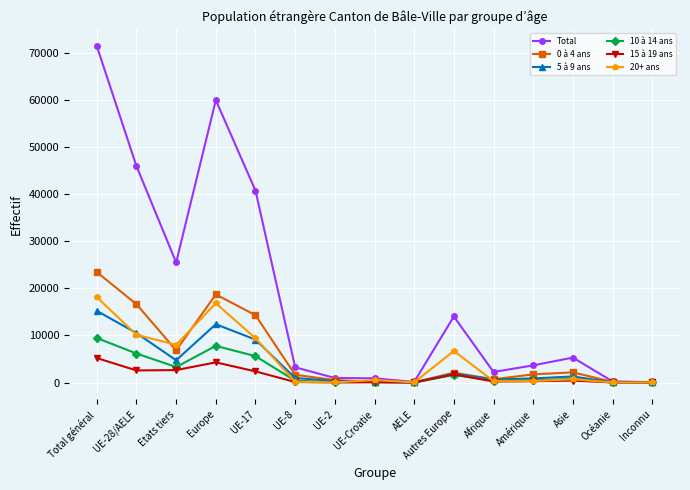

At which label does 5 à 9 ans reach its peak?

Total général